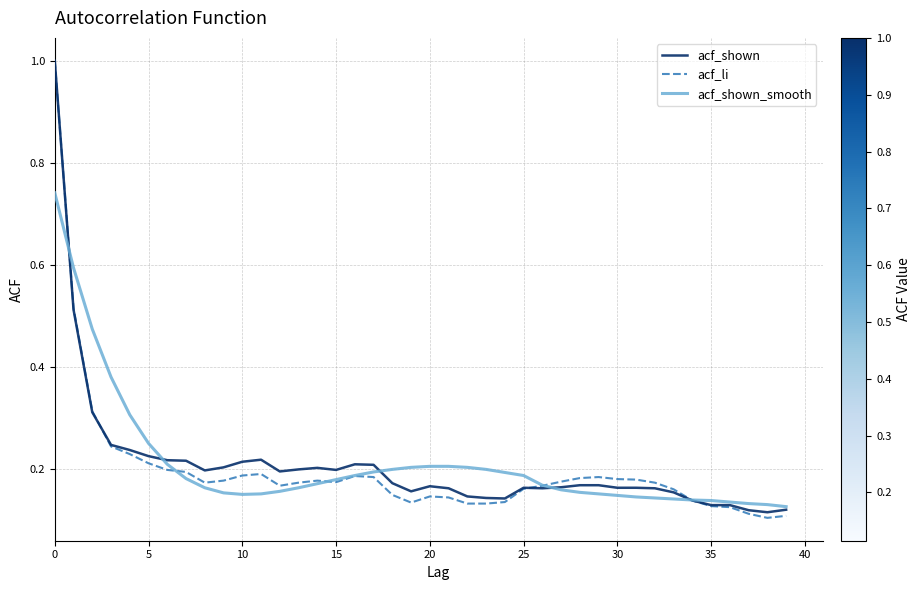

Which series has the largest range (max minus min)?

acf_li